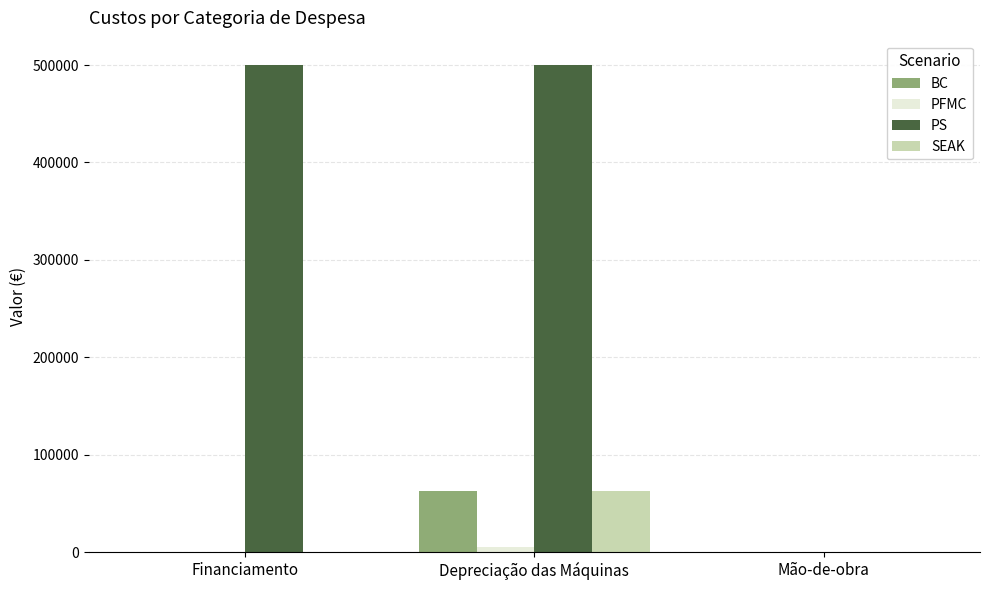

What is the maximum value shown in the chart?

500000.0